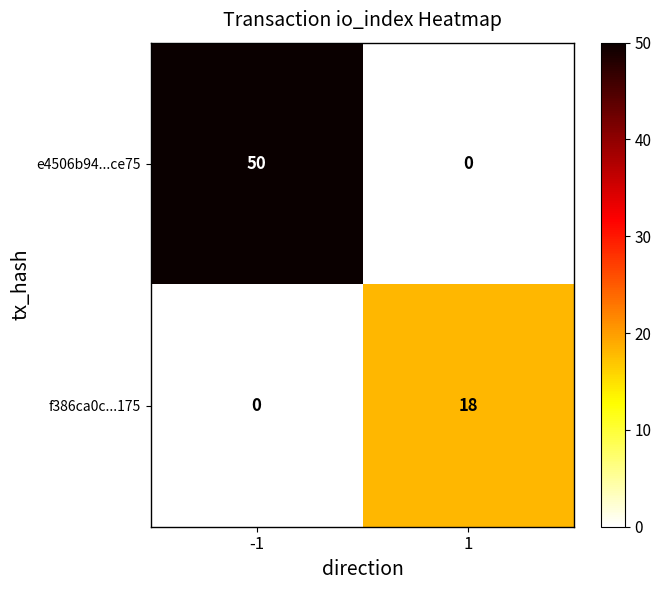

Which category has the highest value across all series?

-1